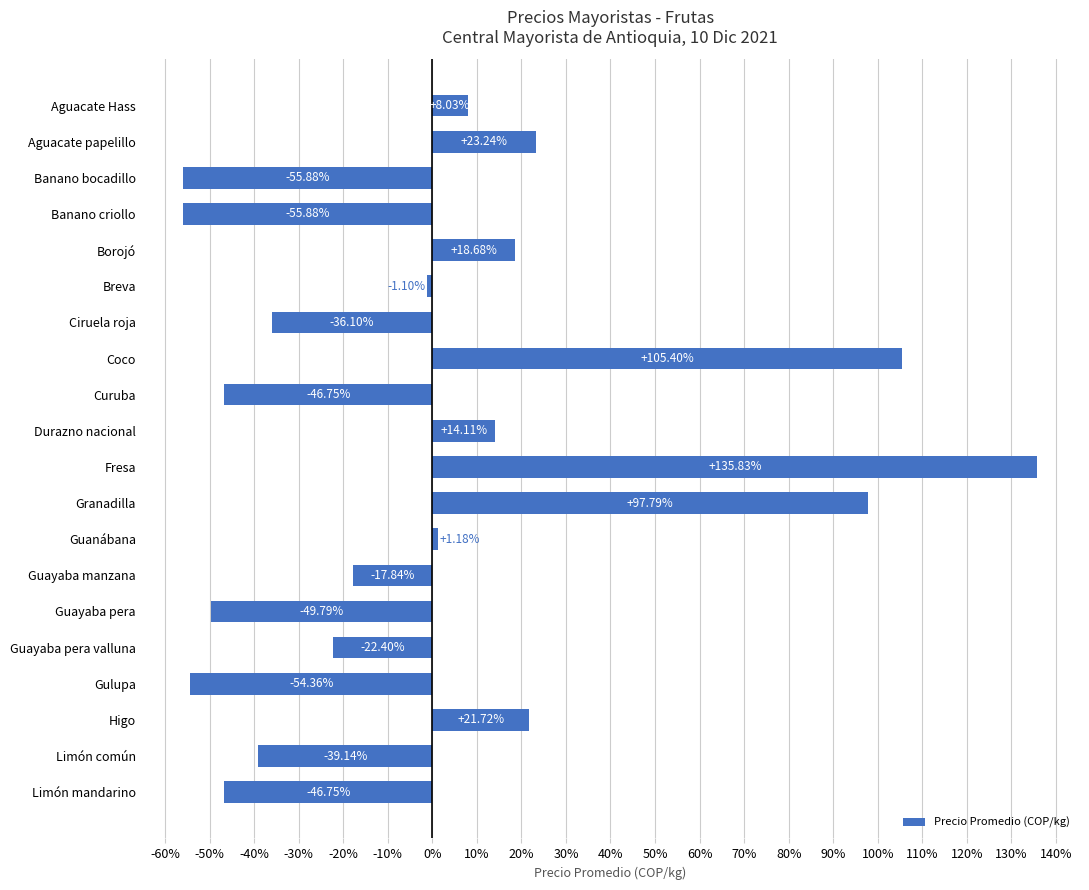

Which has a higher value, Limón común or Guayaba pera valluna?

Guayaba pera valluna